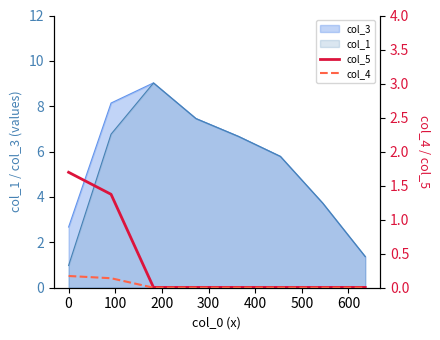

How many lines are shown in the chart?

2